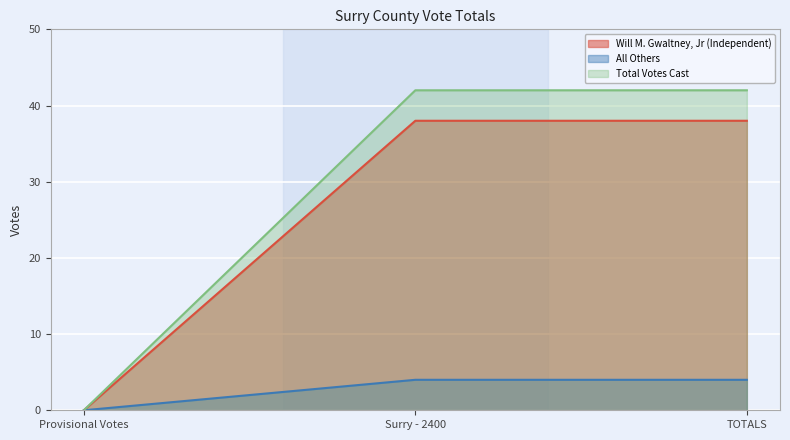

Reading left to right, transcribe all the data shown in this chart.

Will M. Gwaltney, Jr (Independent): Provisional Votes=0	Surry - 2400=38	TOTALS=38
All Others: Provisional Votes=0	Surry - 2400=4	TOTALS=4
Total Votes Cast: Provisional Votes=0	Surry - 2400=42	TOTALS=42